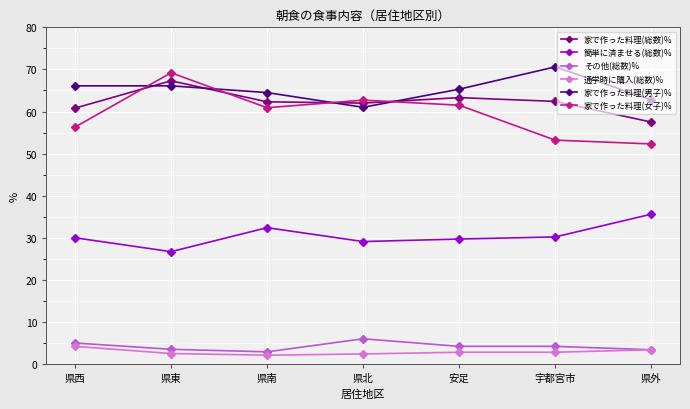

What is the greatest value displayed?

70.6